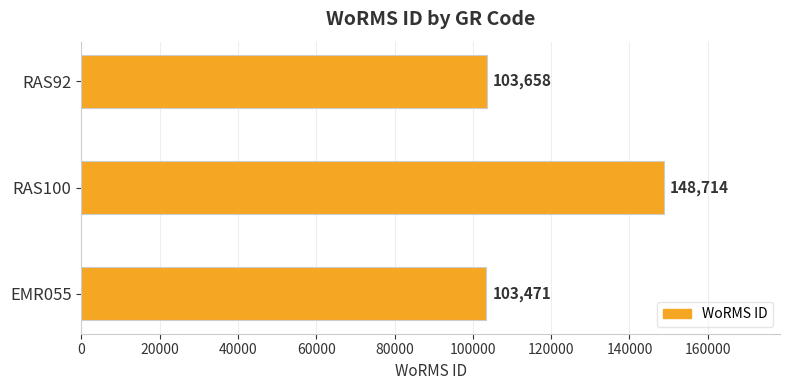

What is the minimum value shown in the chart?

103471